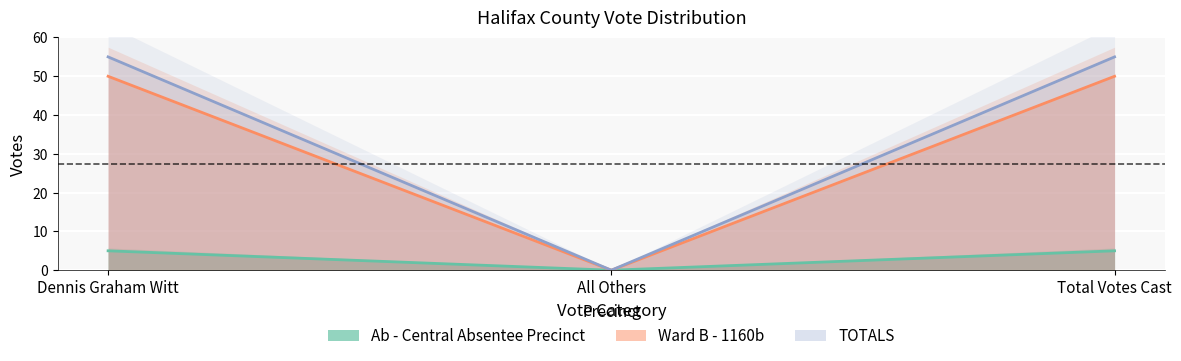

What is the difference between the maximum and minimum values in the Ab - Central Absentee Precinct series?

5